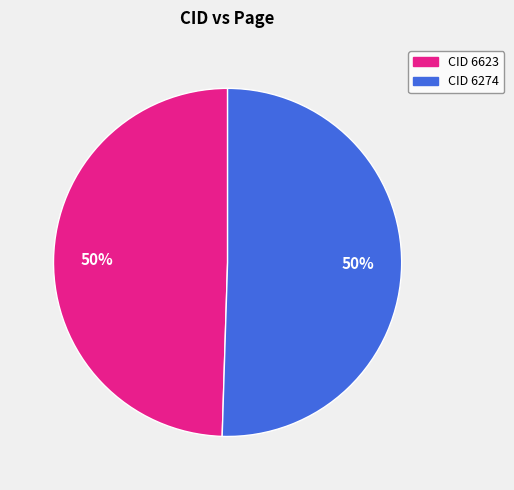

Rank the categories by value from highest to lowest.

6274, 6623